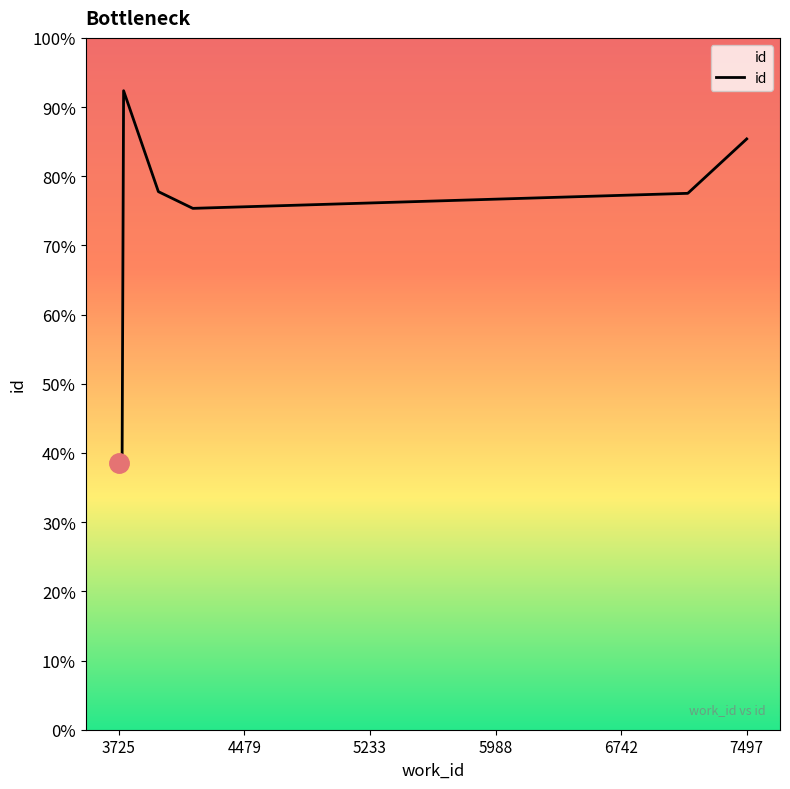

Does the chart display data point markers on the line(s)?

No